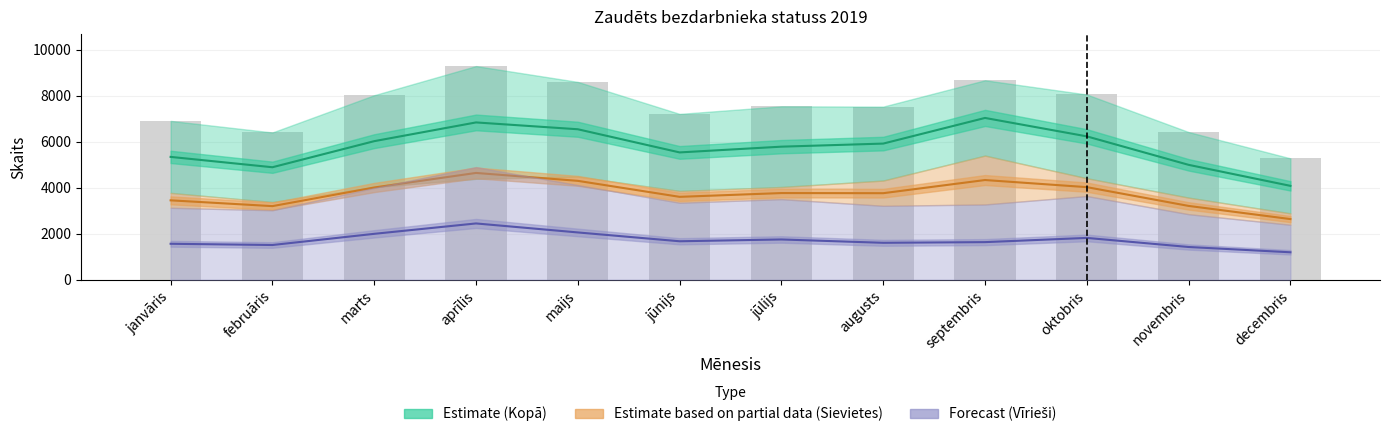

What is the maximum value for Sievietes (Partial)?

4644.0